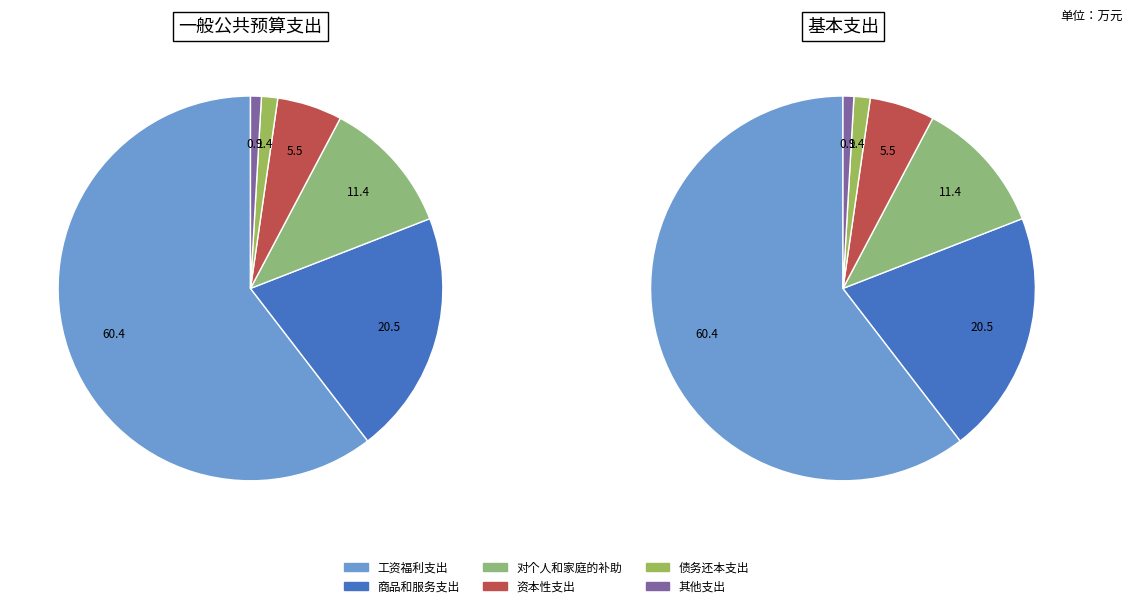

Rank the categories by value from highest to lowest.

工资福利支出, 商品和服务支出, 对个人和家庭的补助, 资本性支出, 债务还本支出, 其他支出